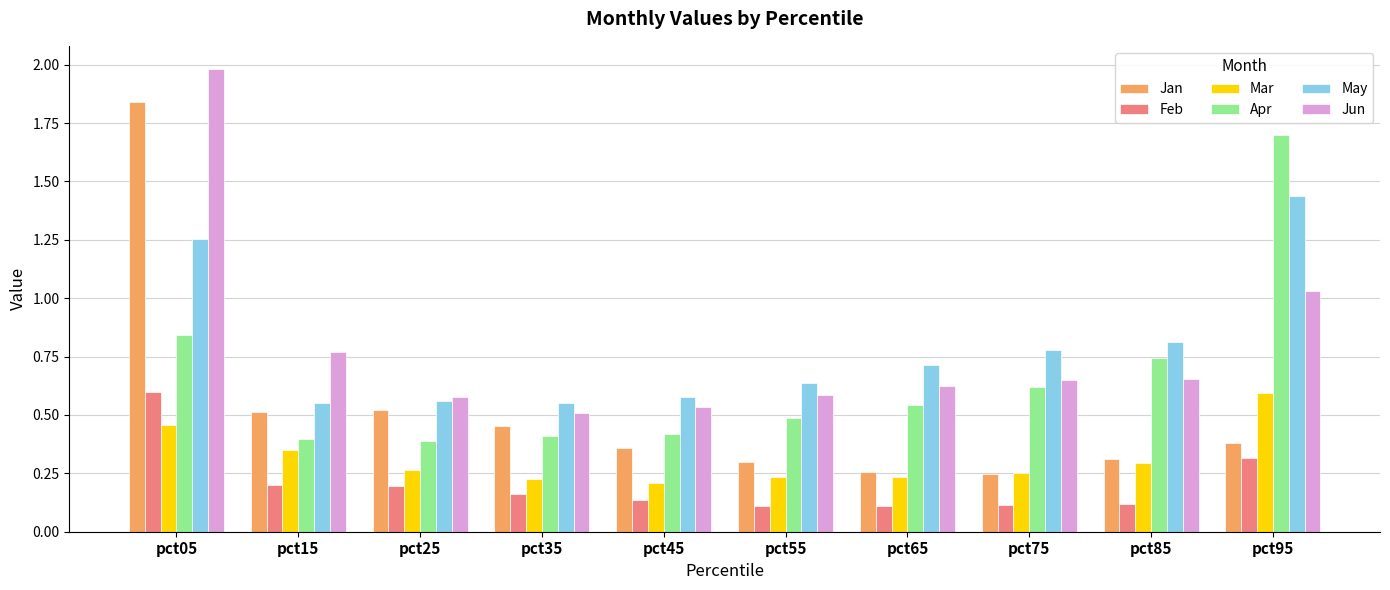

Which series changed the most between pct25 and pct35?

Jan